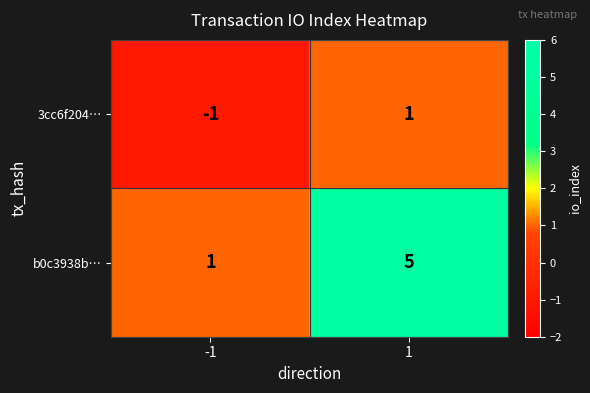

Between -1 and 1, which series saw the biggest shift?

b0c3938b…